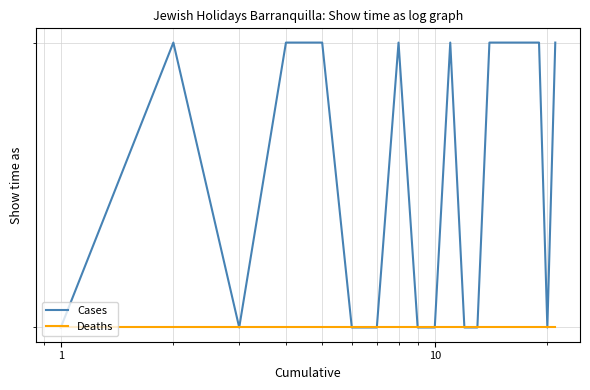

How many series are shown in this chart?

2